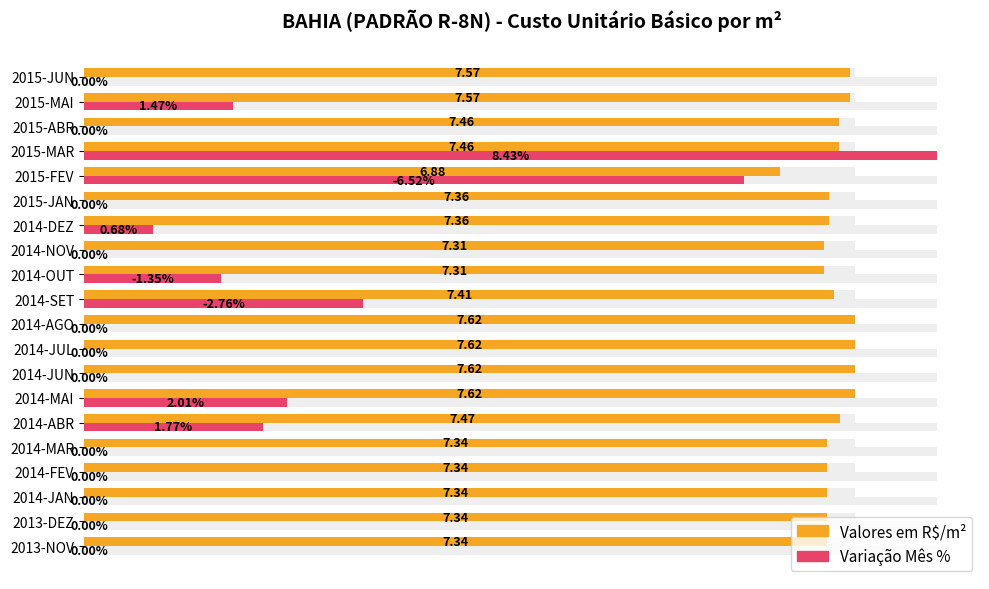

Is the value of Valores em R$/m² at 2014-JUN greater than the value of Variação Mês % at 2014-NOV?

Yes